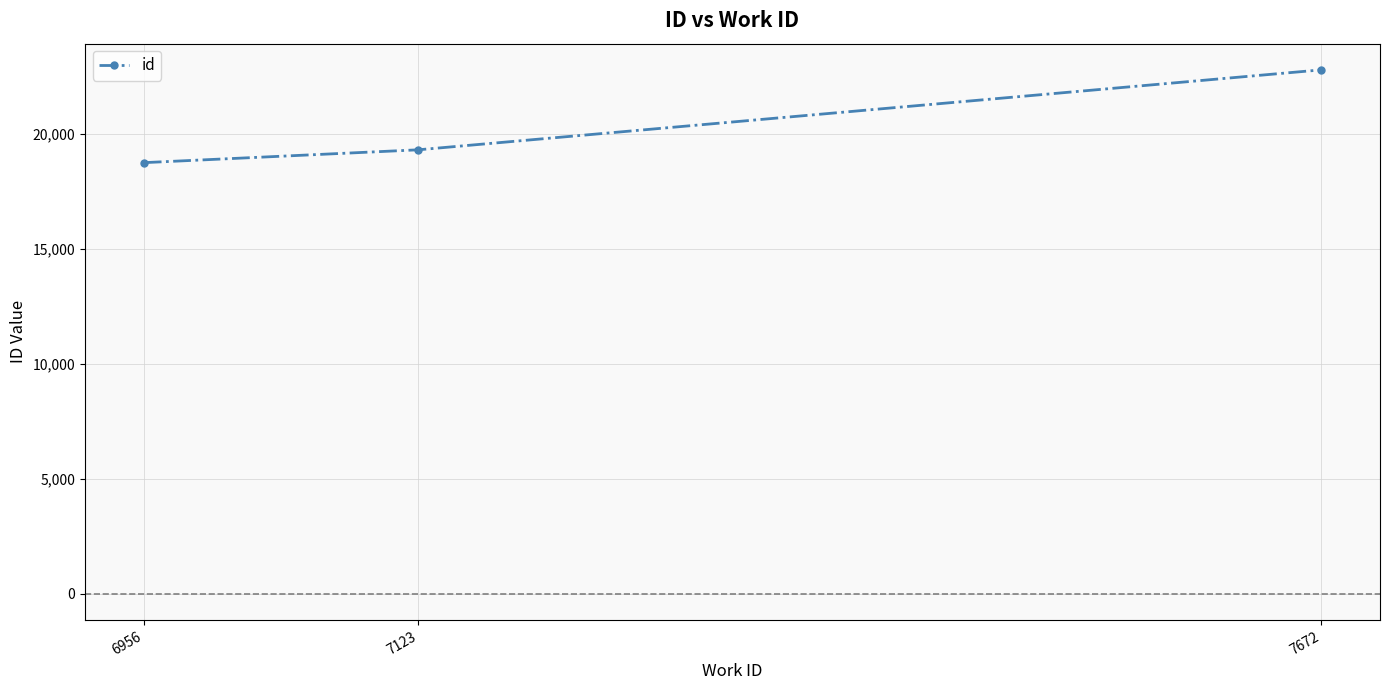

True or false: the data shows 9795 at 7123.

False